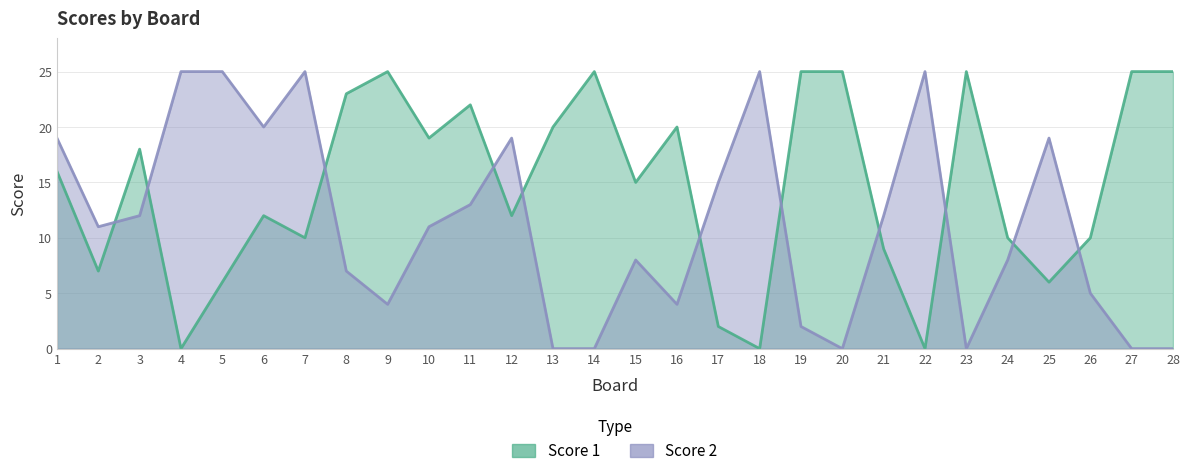

What is the average value of the Score 1 series?

15